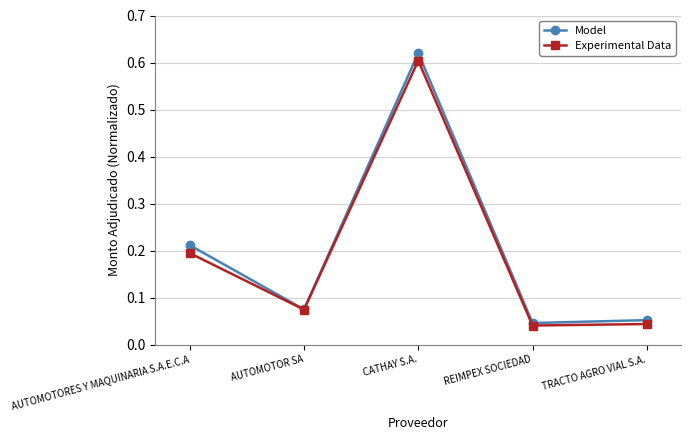

At which label does Model reach its peak?

CATHAY S.A.